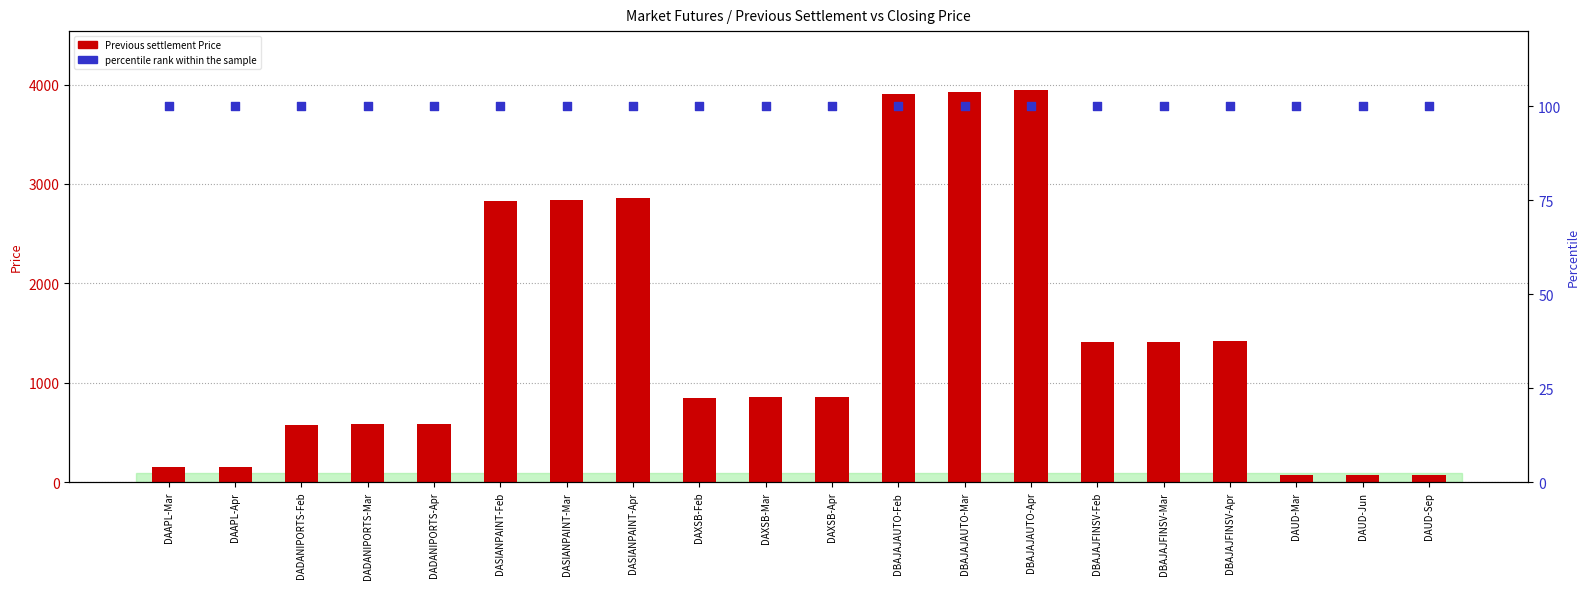

Which series has the widest spread of Y values?

Previous settlement Price